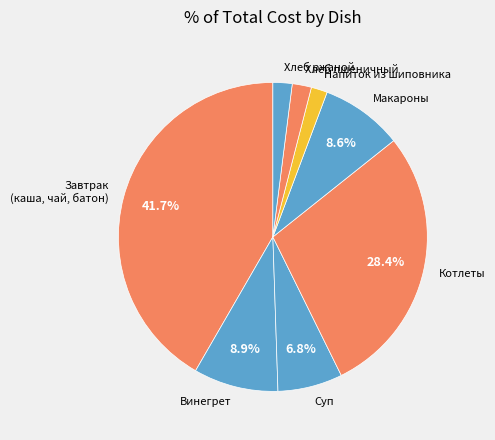

Which has a higher value, Завтрак (каша, чай, батон) or Суп?

Завтрак (каша, чай, батон)